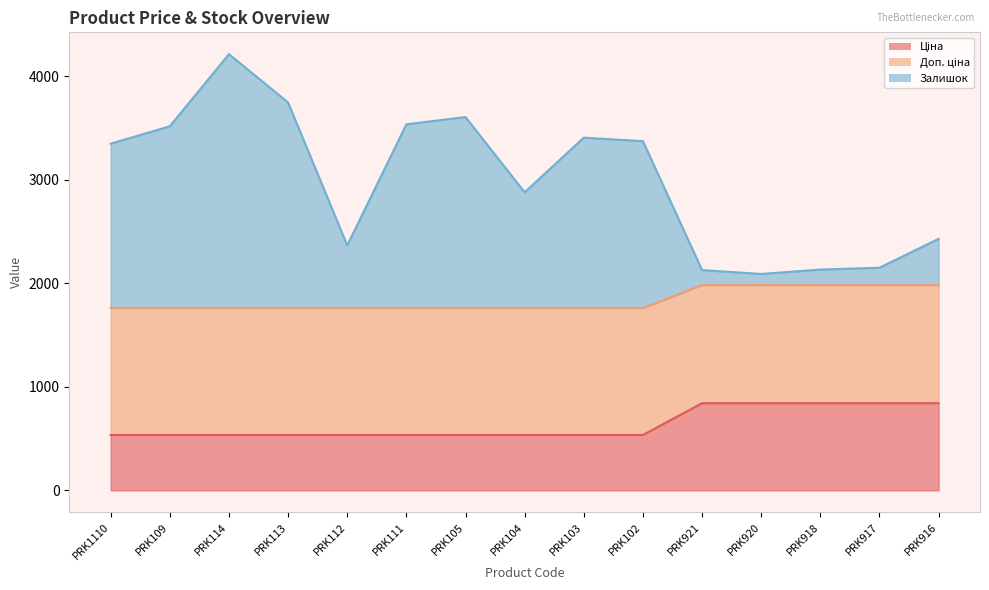

What is the greatest value displayed?

4215.6